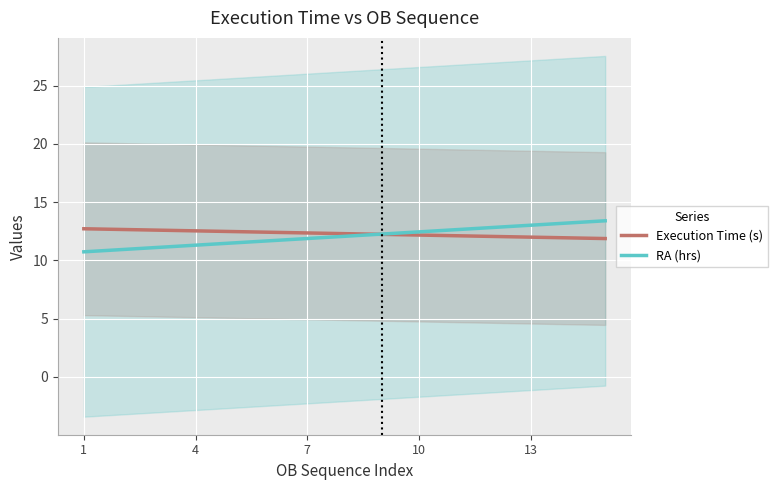

Which series has the largest total across all categories?

Execution Time (s)